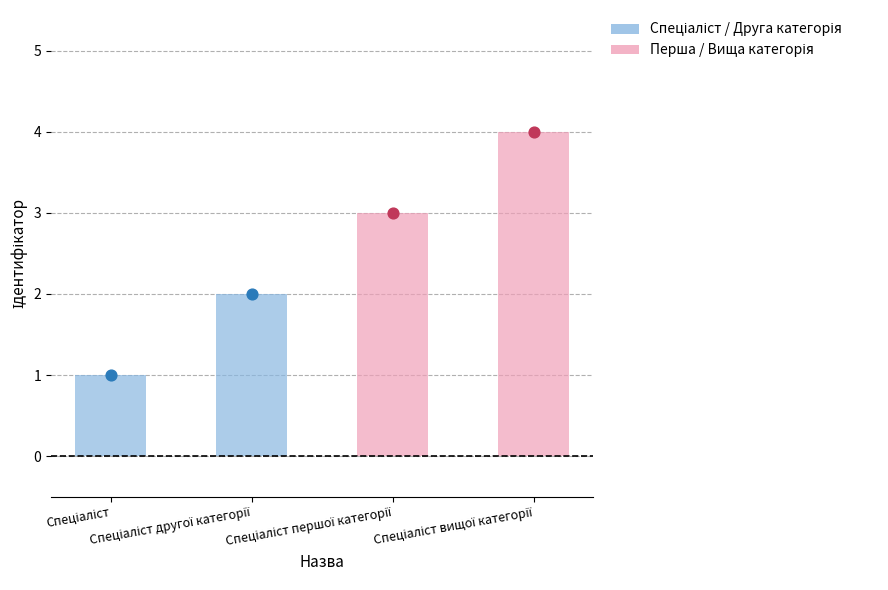

What is the change in value from Спеціаліст другої категорії to Спеціаліст вищої категорії?

+2